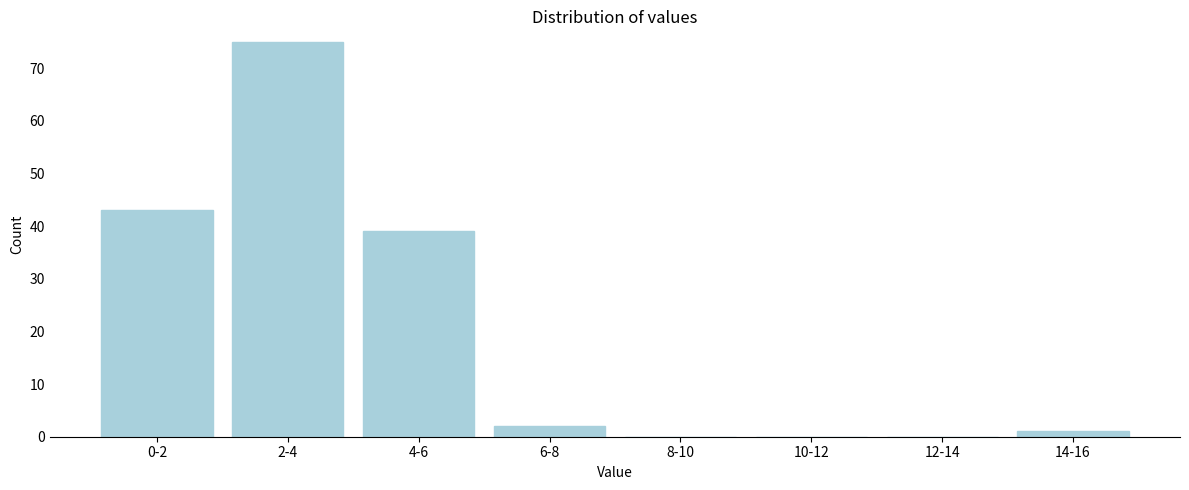

Reading left to right, list all the values displayed in this chart.

0-2=43	2-4=75	4-6=39	6-8=2	8-10=0	10-12=0	12-14=0	14-16=1